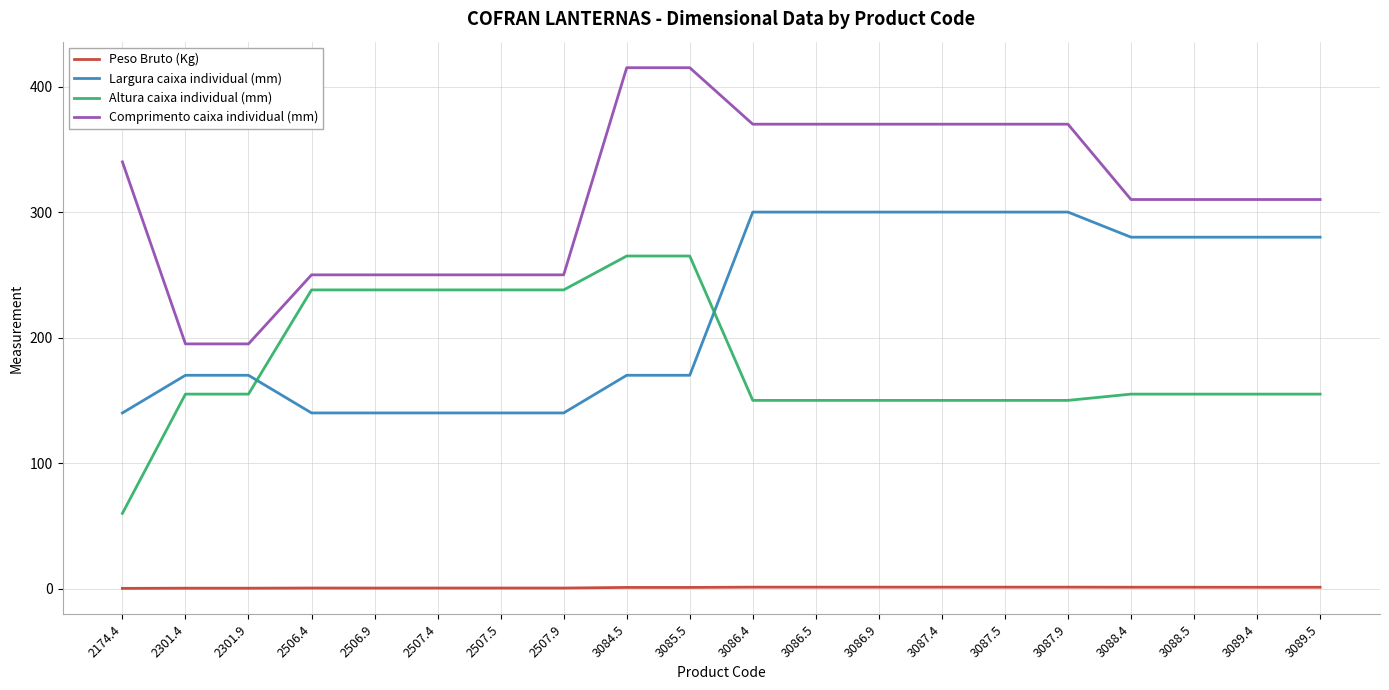

What is the sum of the Peso Bruto (Kg) values at 2301.4 and 2507.5?

0.9